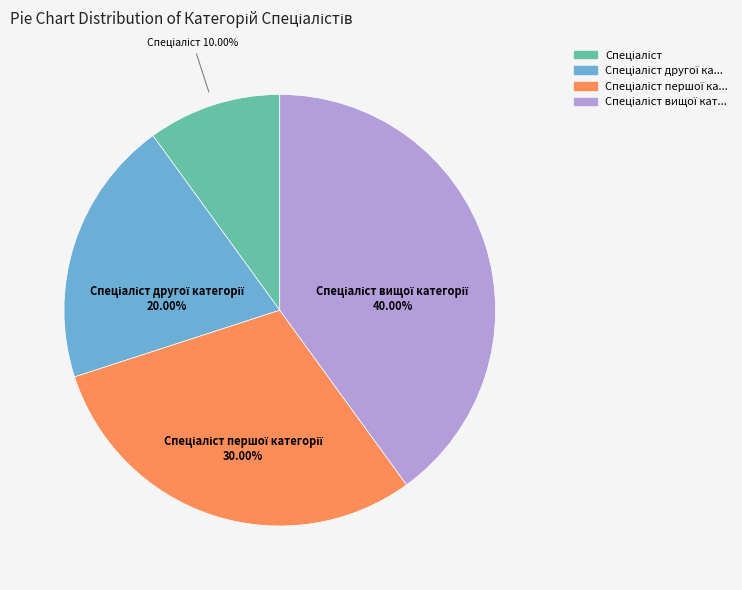

Is there a majority slice in this chart?

No